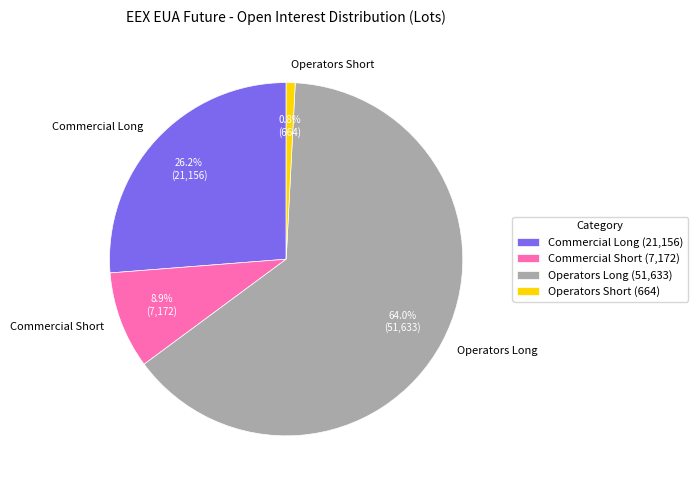

Combined, what portion of the pie is Commercial Long and Commercial Short?

35.1%